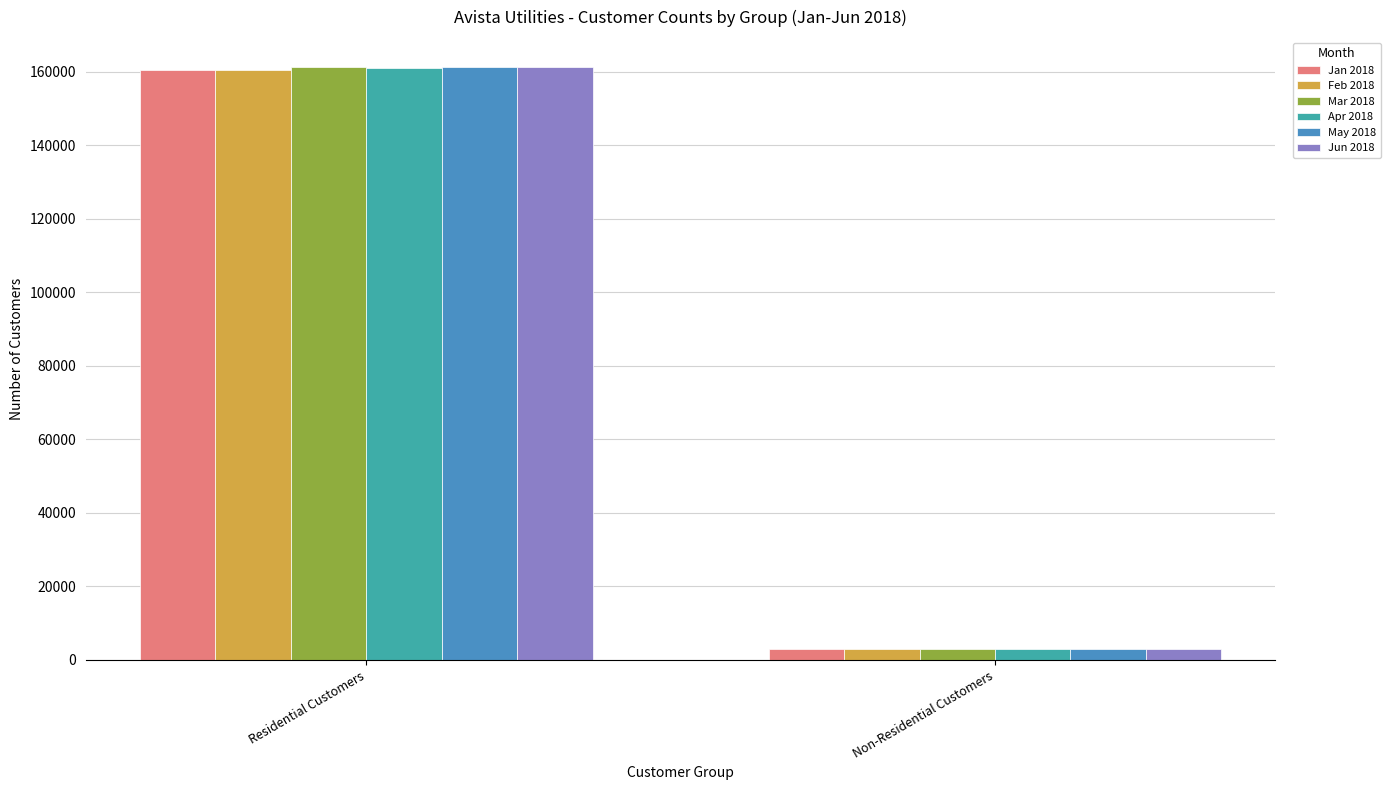

Is it true that Apr 2018 equals 61677 at Residential Customers?

False